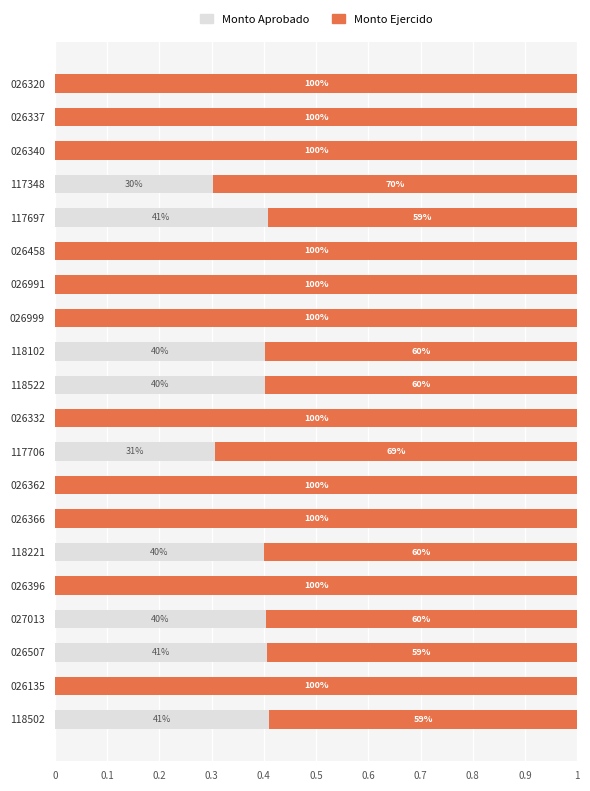

What is the value of the Monto Ejercido bar at the 19th from the left?

1.0